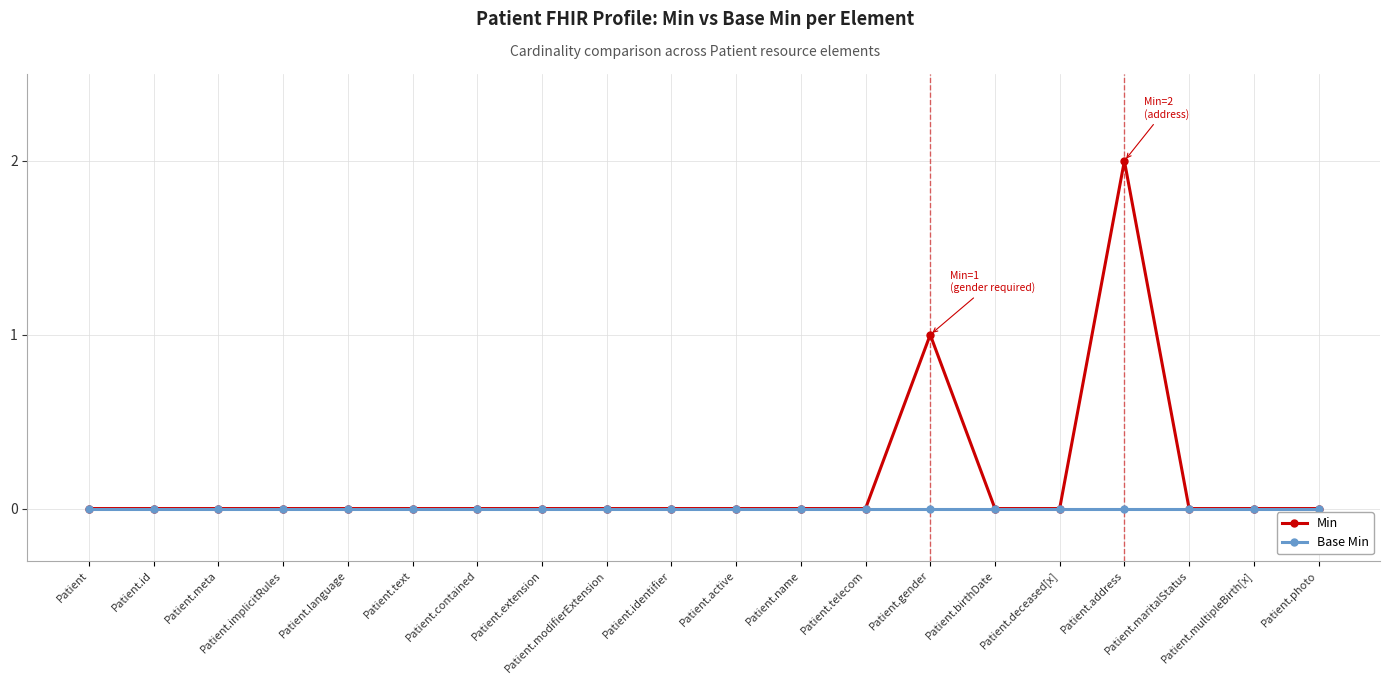

Which series has the largest range (max minus min)?

Min